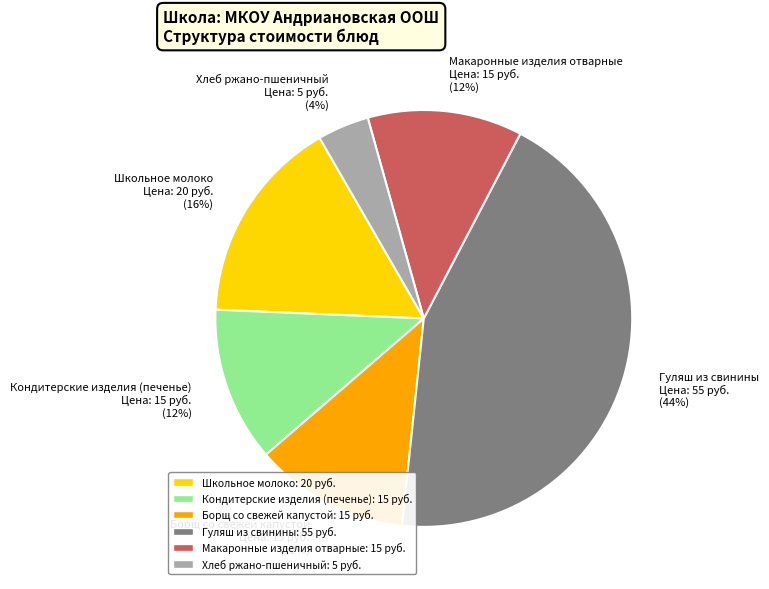

Is the sum of Гуляш из свинины and Кондитерские изделия (печенье) greater than half?

Yes